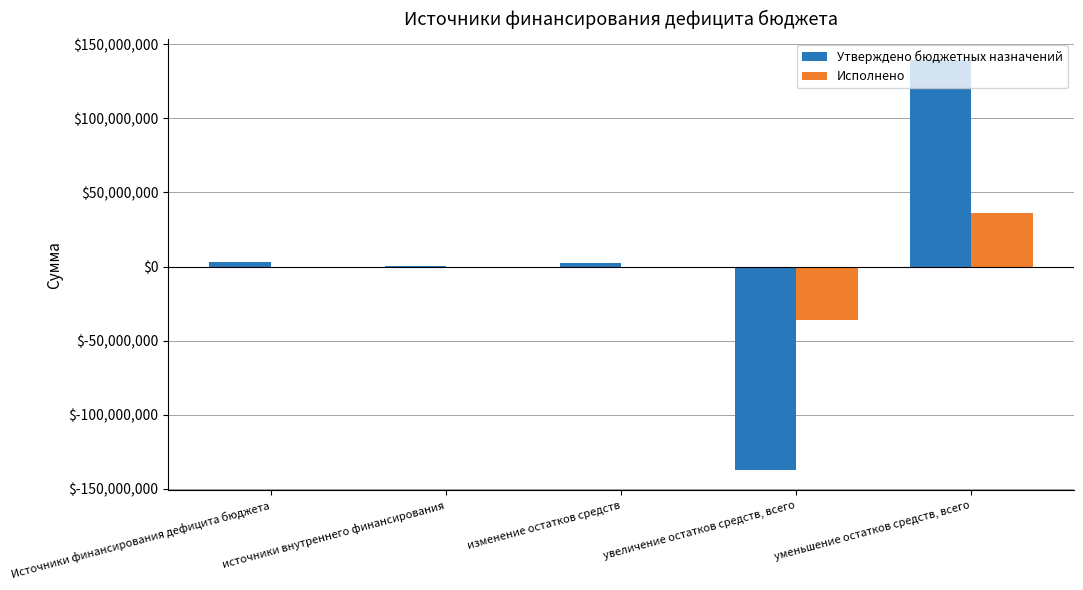

Which series changed the most between источники внутреннего финансирования and уменьшение остатков средств, всего?

Утверждено бюджетных назначений